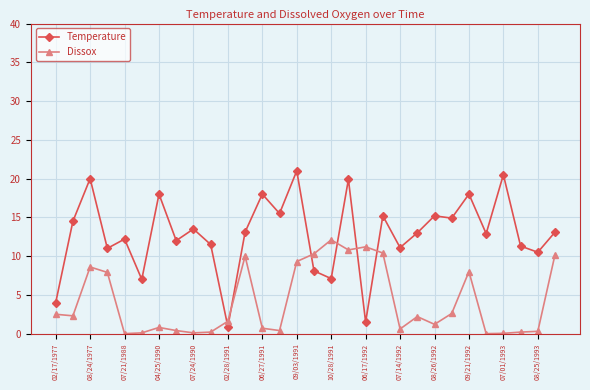

Rank the series by their average value, from highest to lowest.

Temperature, Dissox